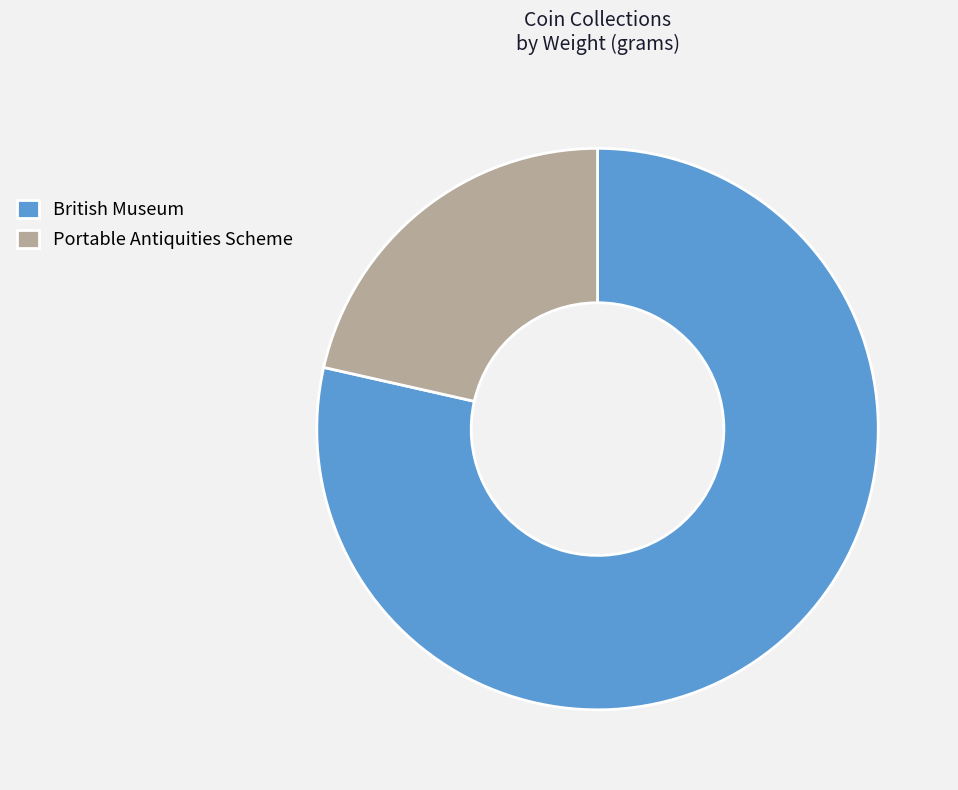

Between British Museum and Portable Antiquities Scheme, which is larger?

British Museum